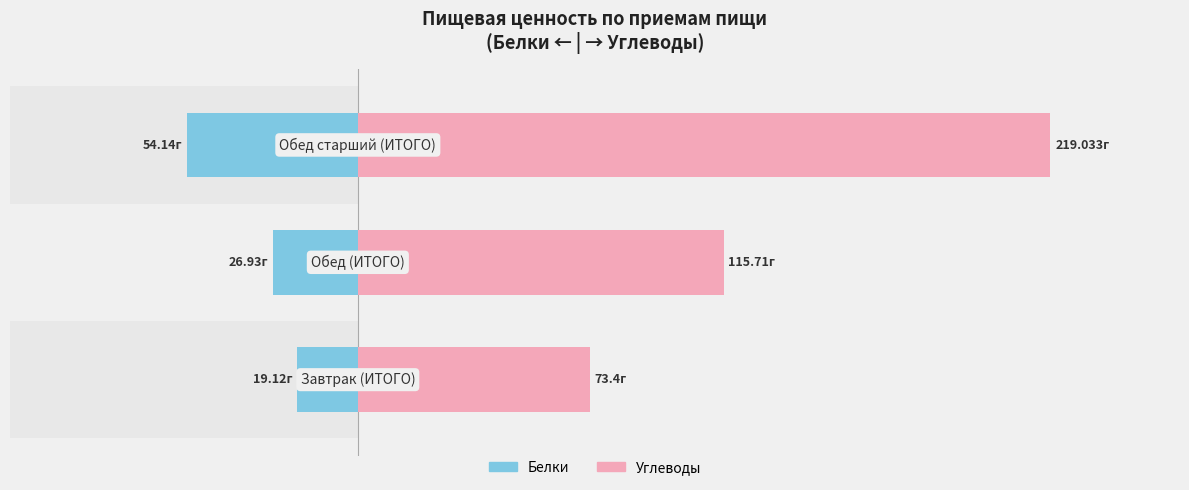

How many bars are there in each group?

2